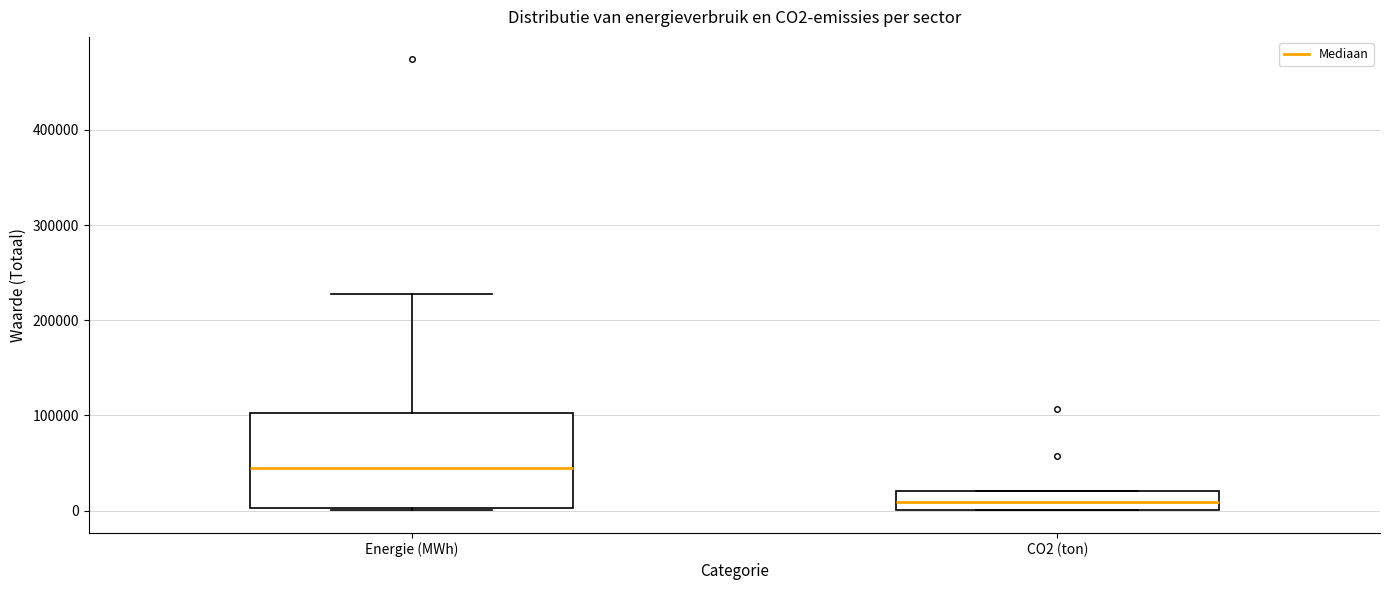

Where is the upper edge of the box for CO2 (ton) on the y-axis? The values are not printed on the chart, so give them approximately, as read against the axis.

20000